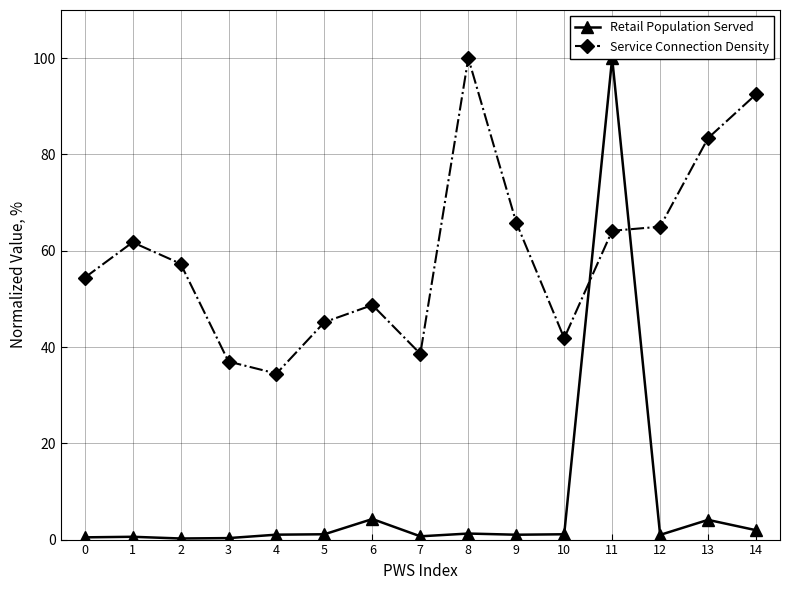

What are all the series names shown in the legend?

Retail Population Served, Service Connection Density